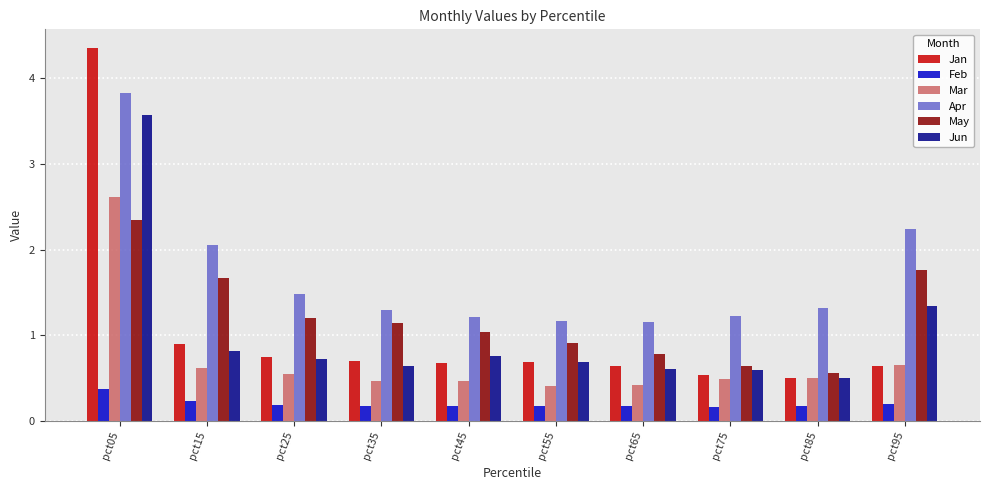

What is the average value of the Feb series?

0.2